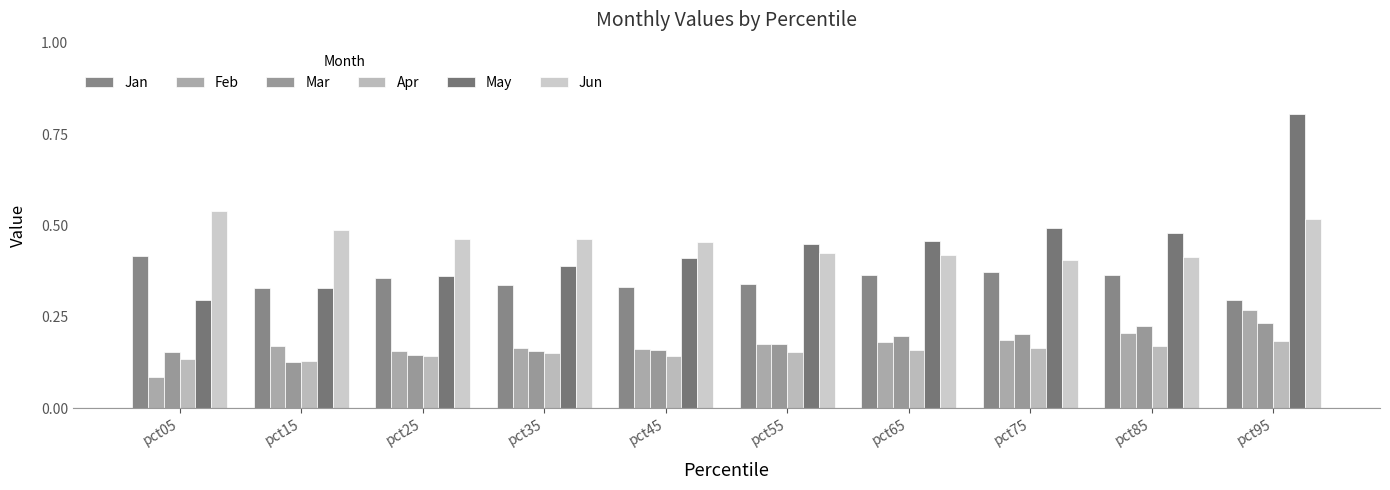

At which category does the chart reach its peak across all series?

pct95